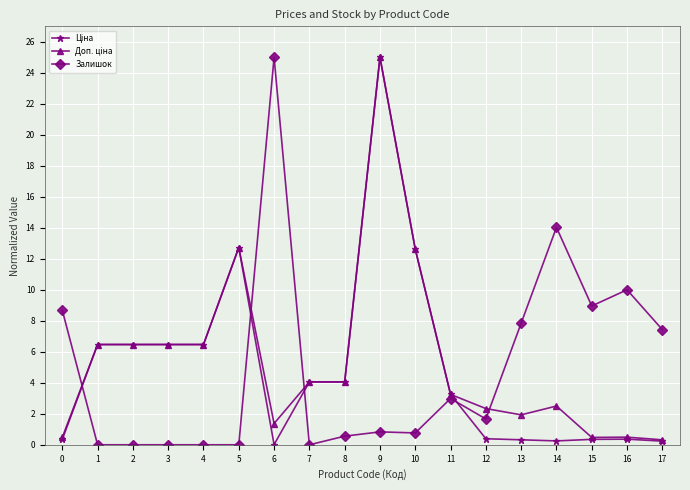

At how many categories does at least one series exceed 2?

18